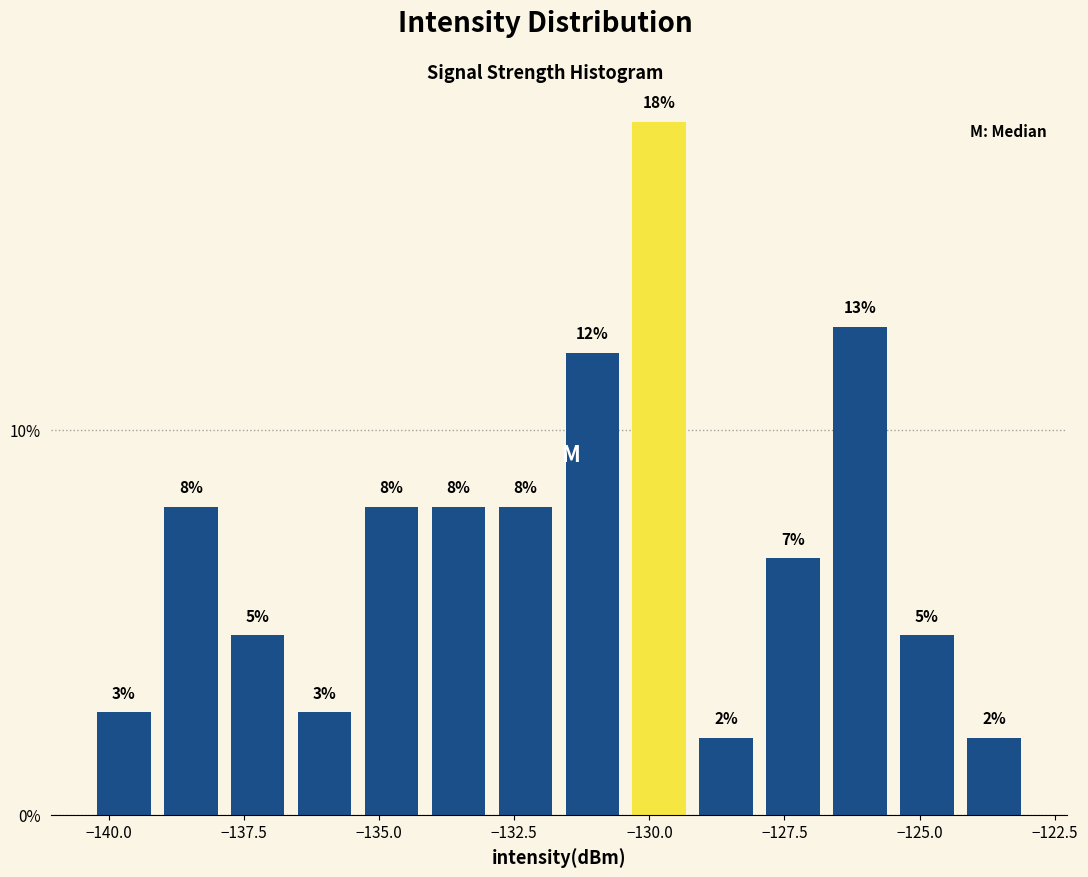

Around what value on the x-axis is the tallest bar? Give the approximate position of its centre, as read against the axis.

-130.0